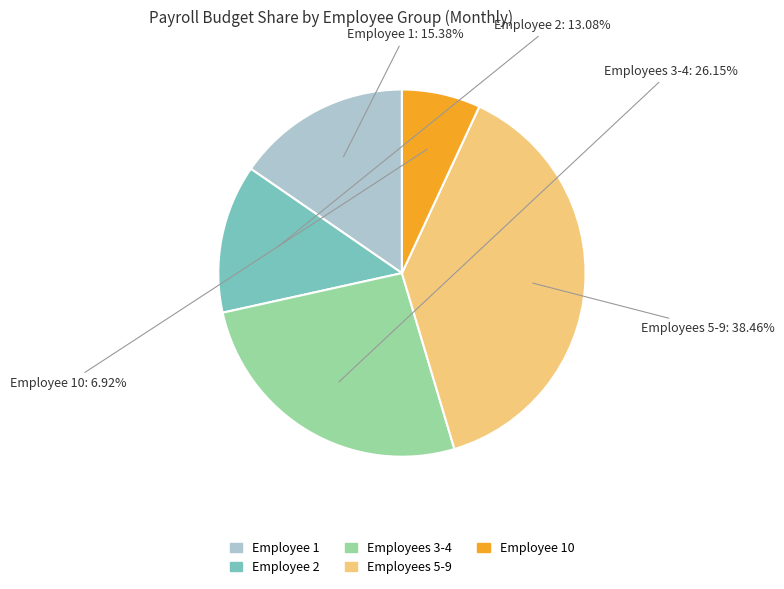

Is there any slice that represents more than half of the pie?

No